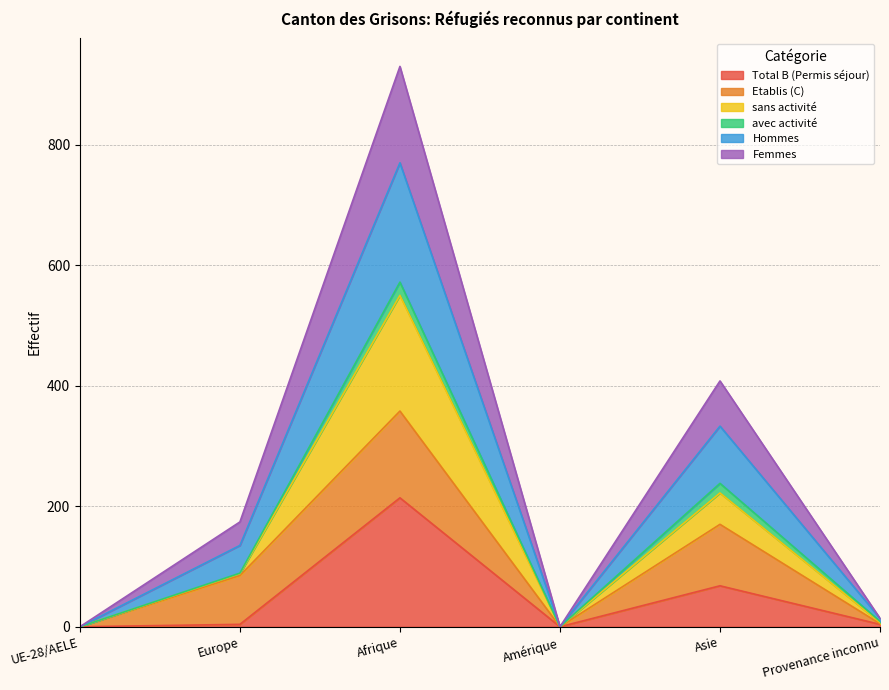

Where does the Femmes series first go above 174?

Afrique